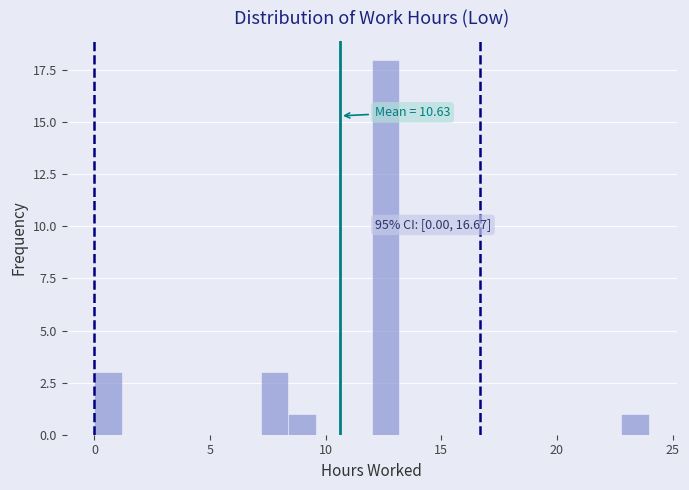

Around what value on the x-axis is the tallest bar? Give the approximate position of its centre, as read against the axis.

12.5